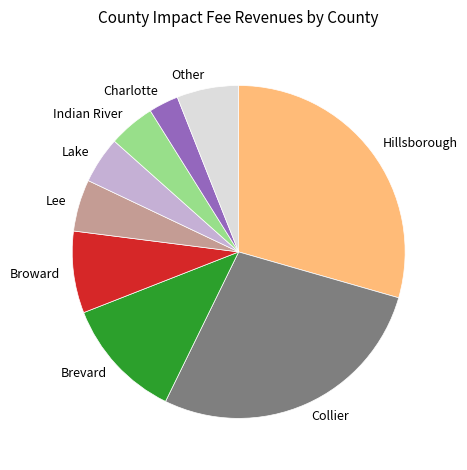

Do Collier and Lee together represent more than half of the pie?

No